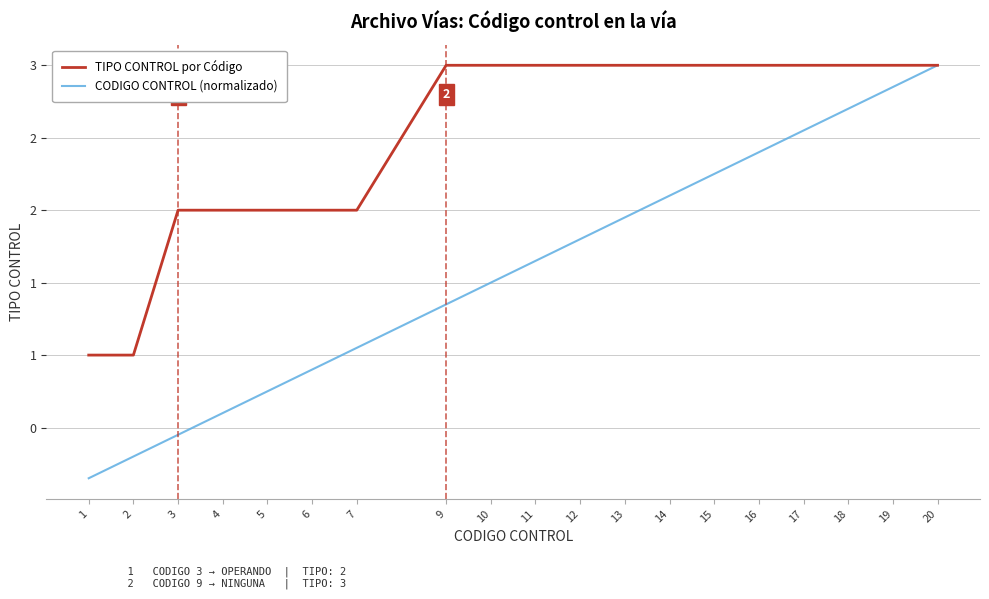

What is the minimum value for TIPO CONTROL por Código?

1.0